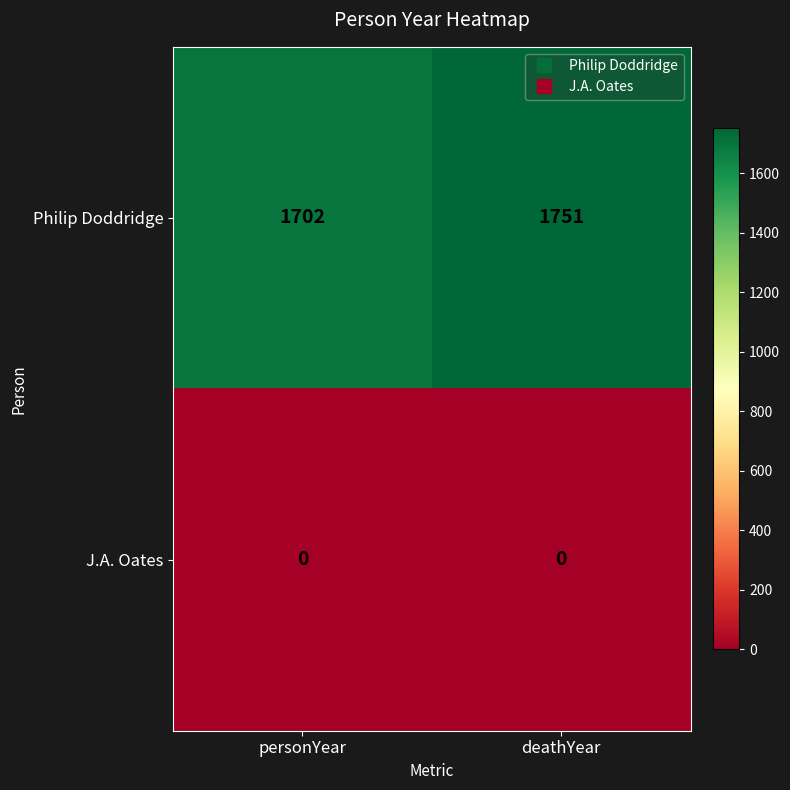

What is the difference between the maximum and minimum values in the Philip Doddridge series?

49